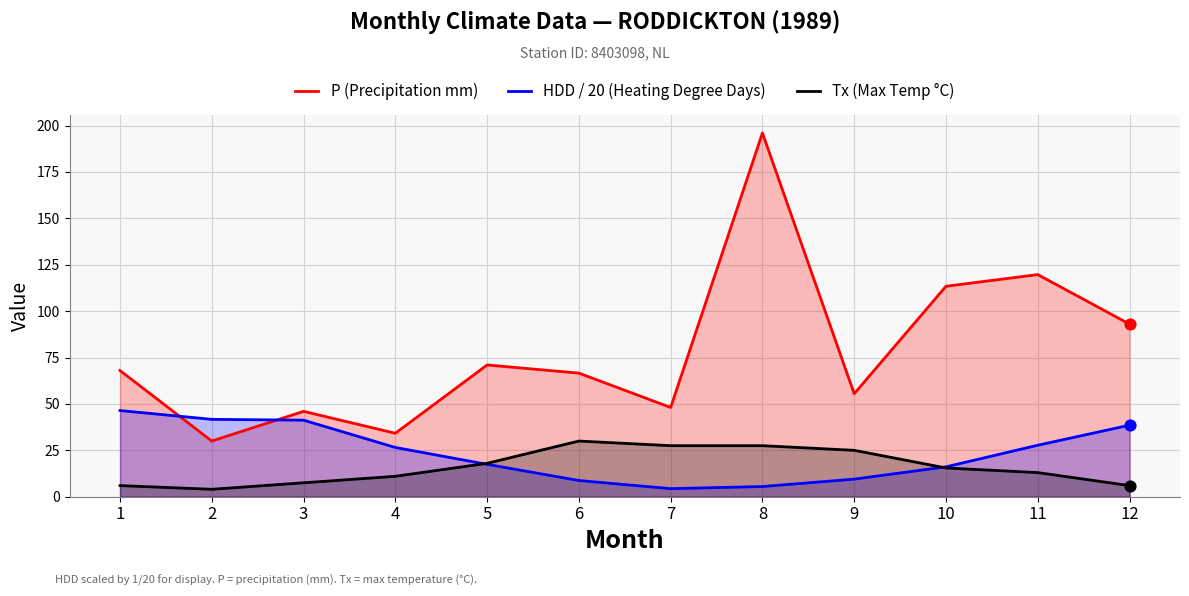

Which series has the largest total across all categories?

P (Precipitation mm)